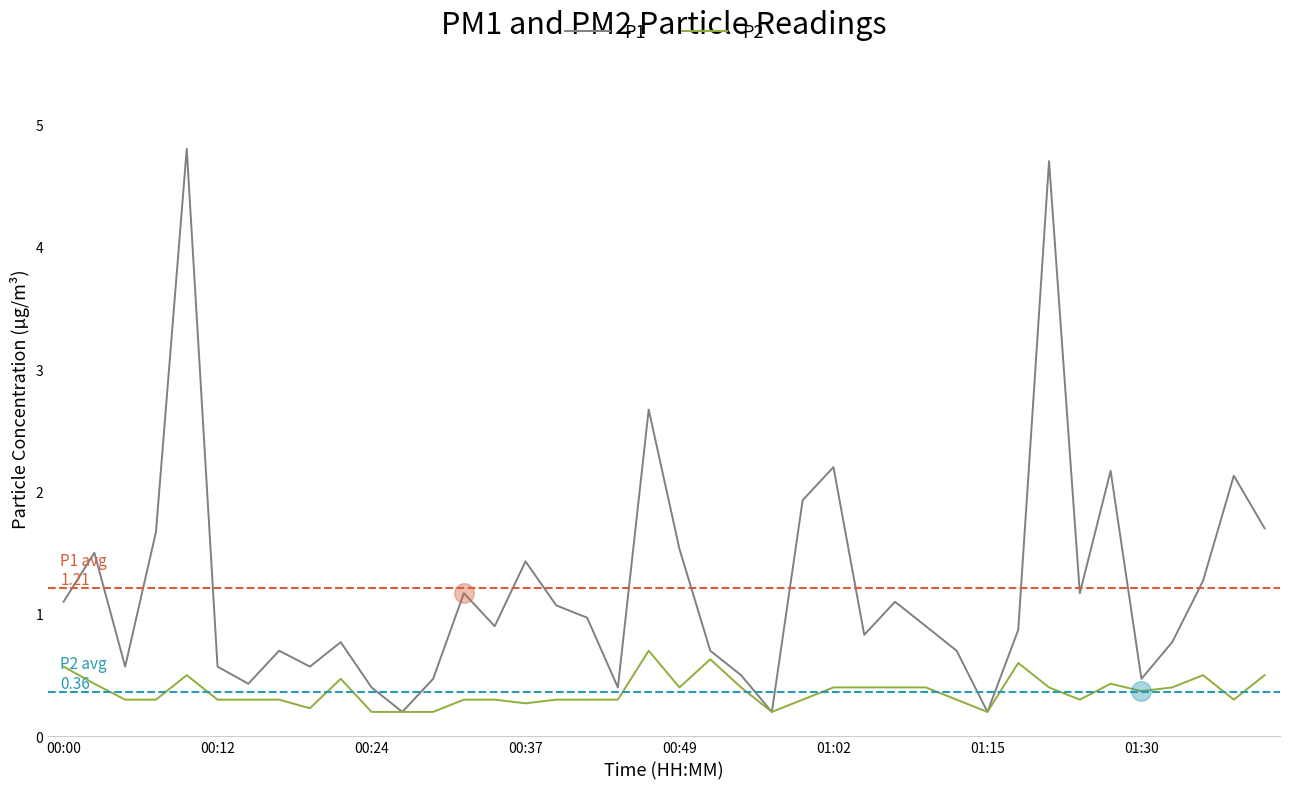

At how many categories does at least one series exceed 0?

40